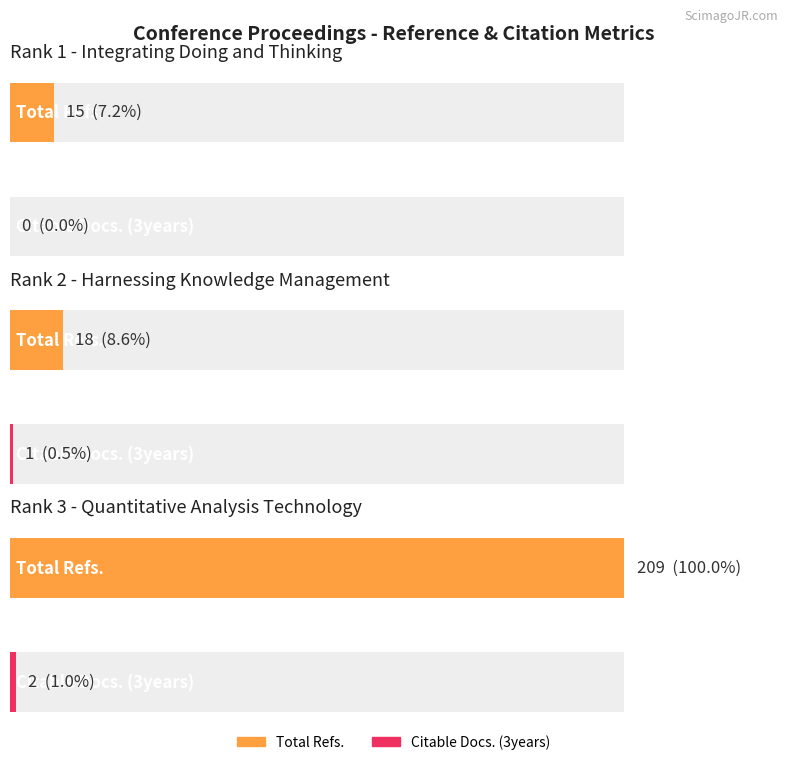

Are the bars horizontal?

Yes